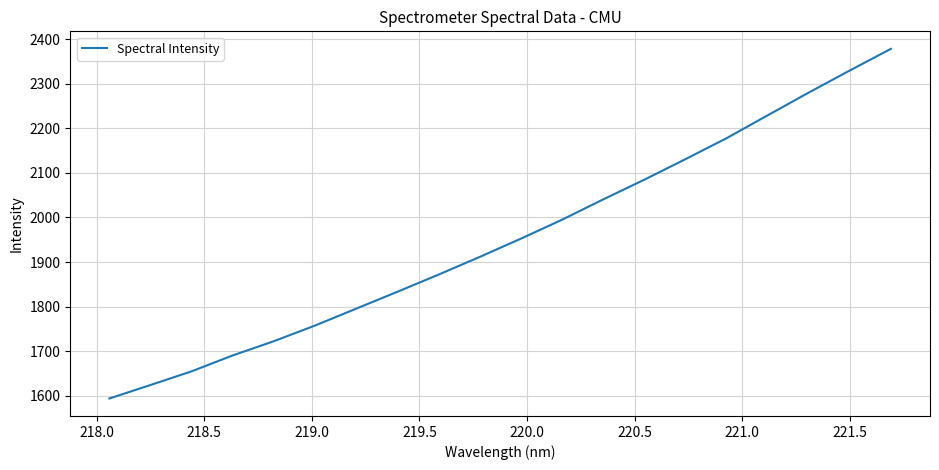

What is the average value?

1952.8